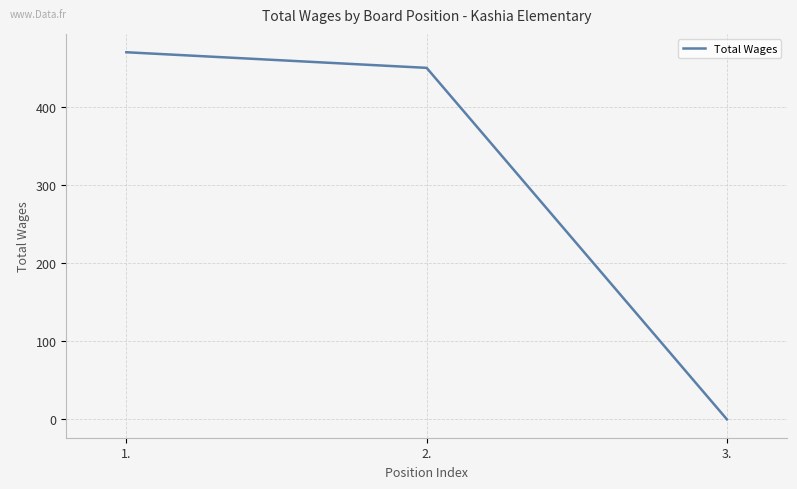

The value at 3. is 297. True or false?

False